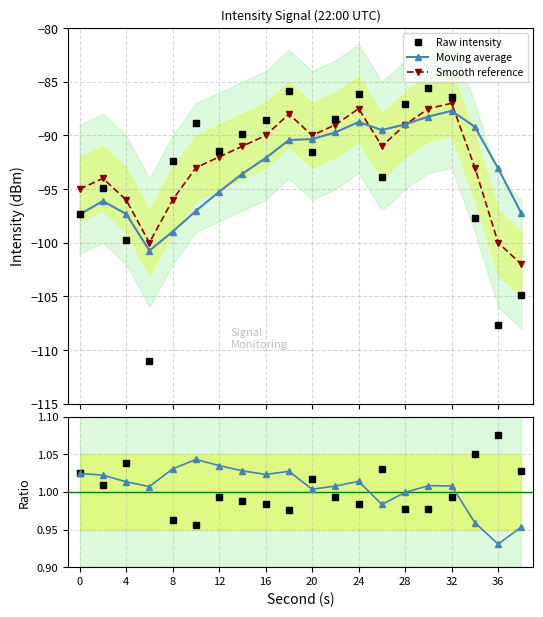

How many intersections are there between Raw intensity and Moving average?

7